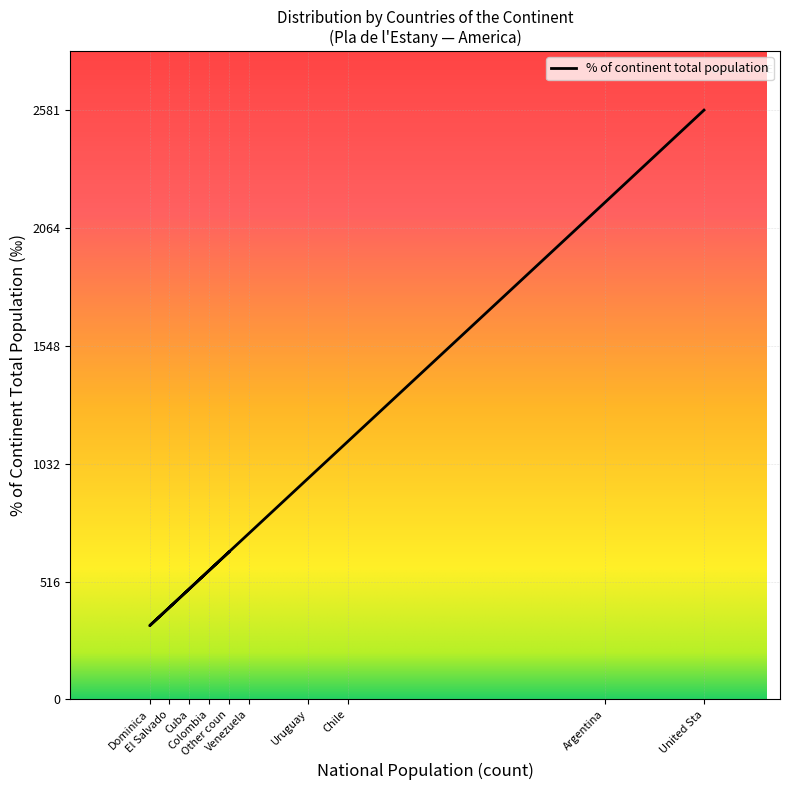

Rank the categories by value from lowest to highest.

Dominica, El Salvado, Cuba, Colombia, Other coun, Venezuela, Uruguay, Chile, Argentina, United Sta